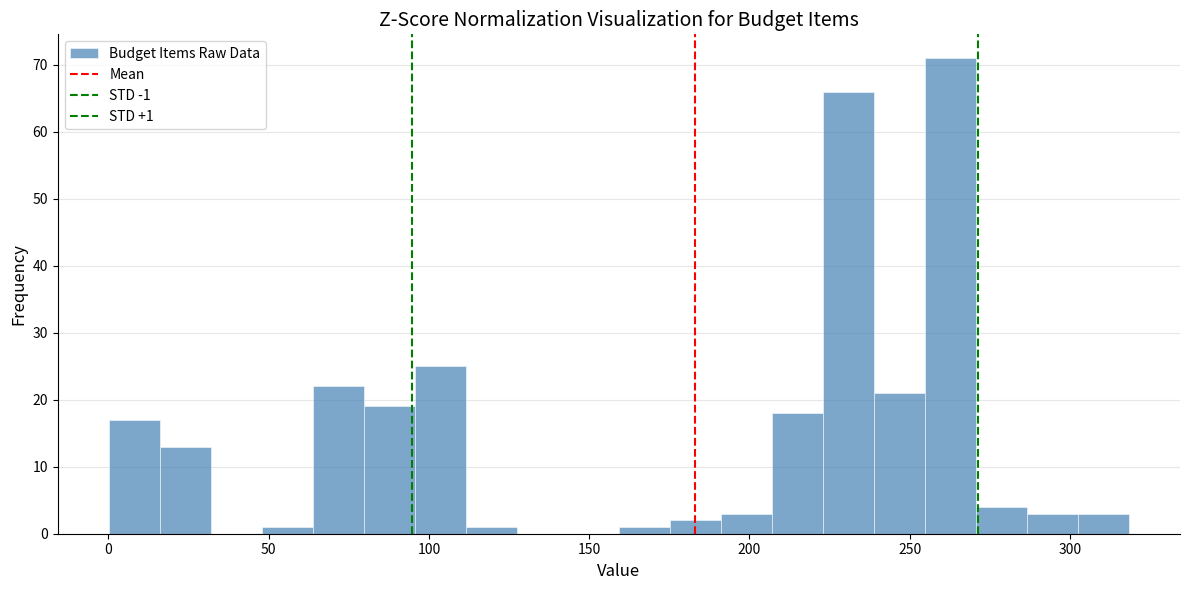

Read against the x-axis, roughly where is the centre of the tallest bar?

265